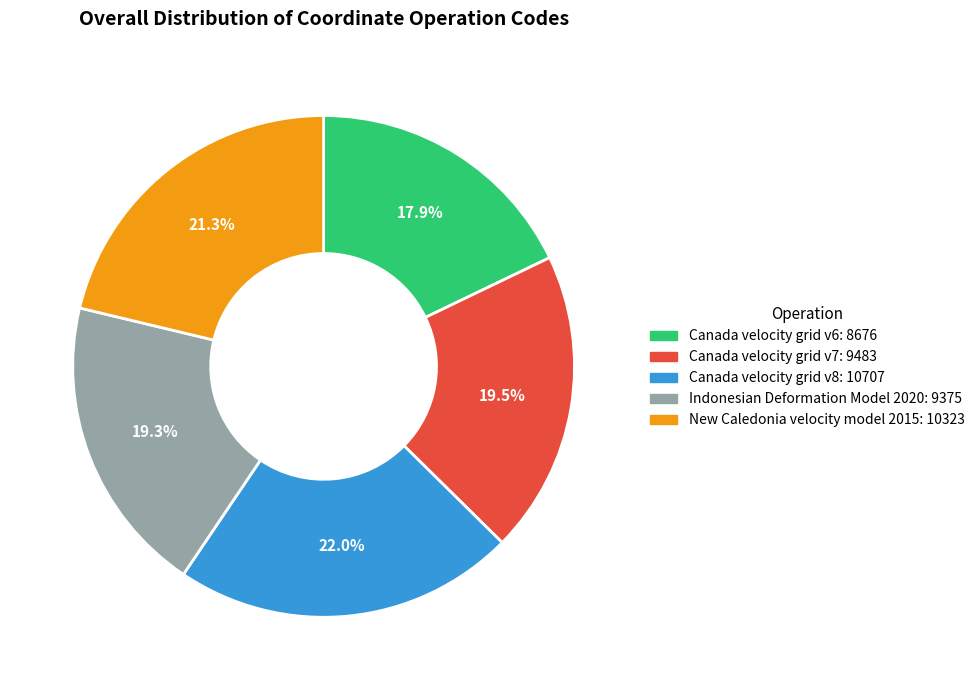

To the nearest percent, what percentage of the pie is Canada velocity grid v8?

22%